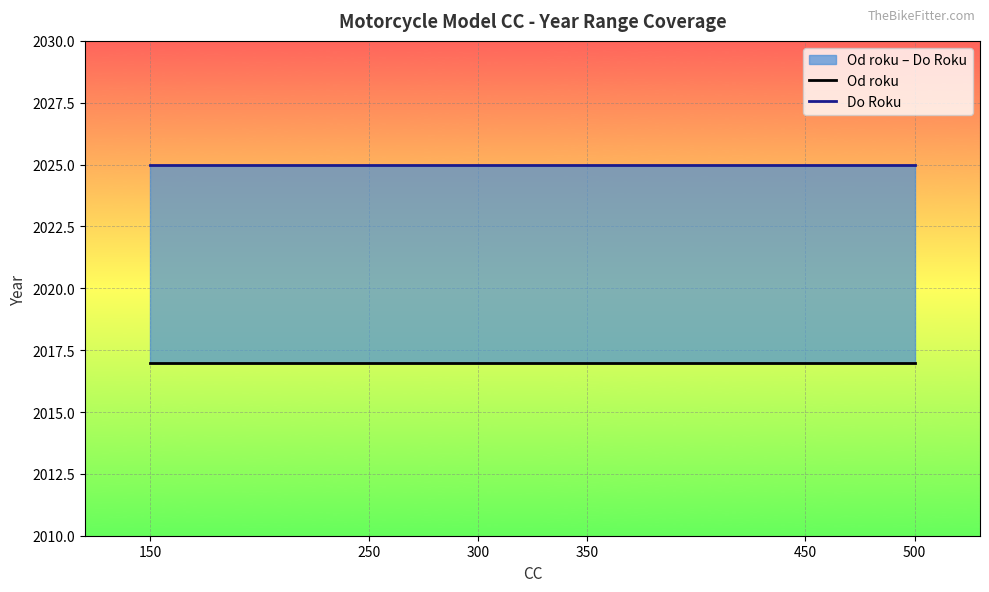

True or false: Od roku has more than 1 points higher than both neighbors.

False